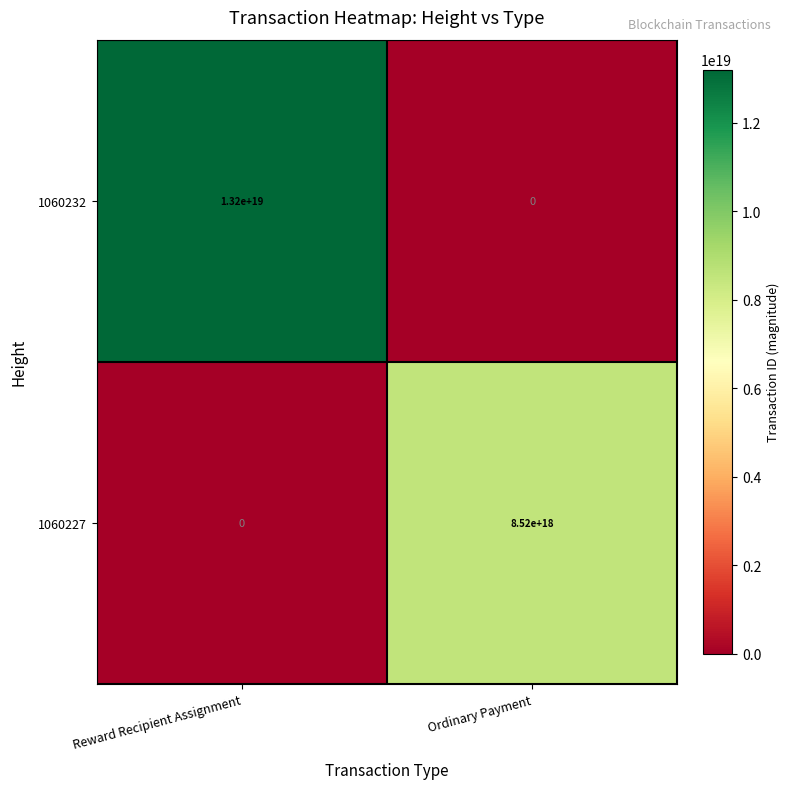

Which series has the largest total across all categories?

1060232